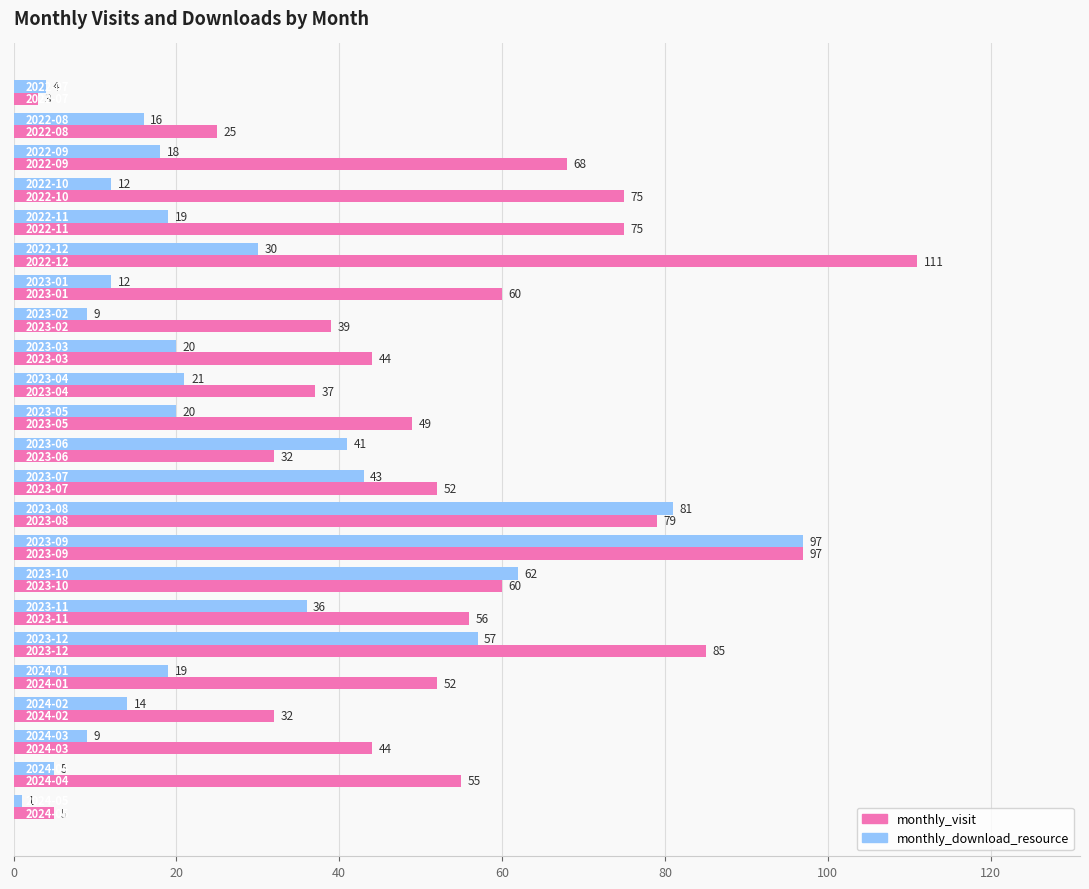

What is the sum of all monthly_download_resource values?

646